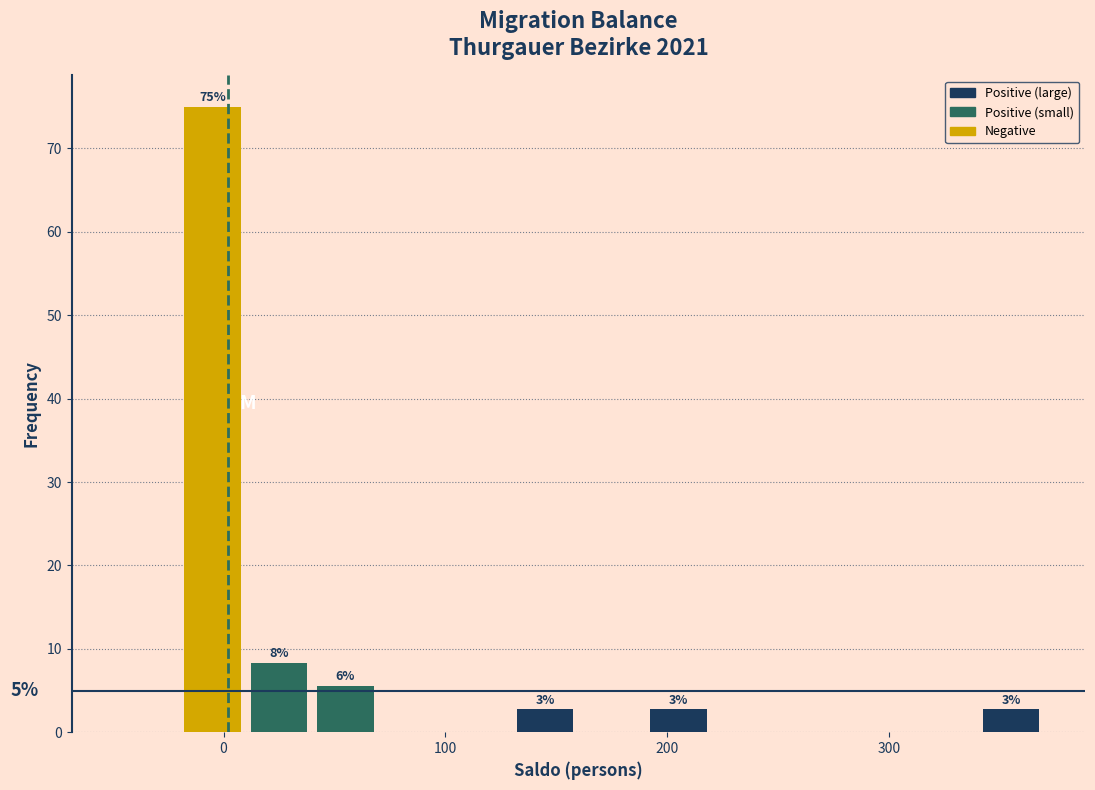

Read against the x-axis, roughly where is the centre of the tallest bar?

0